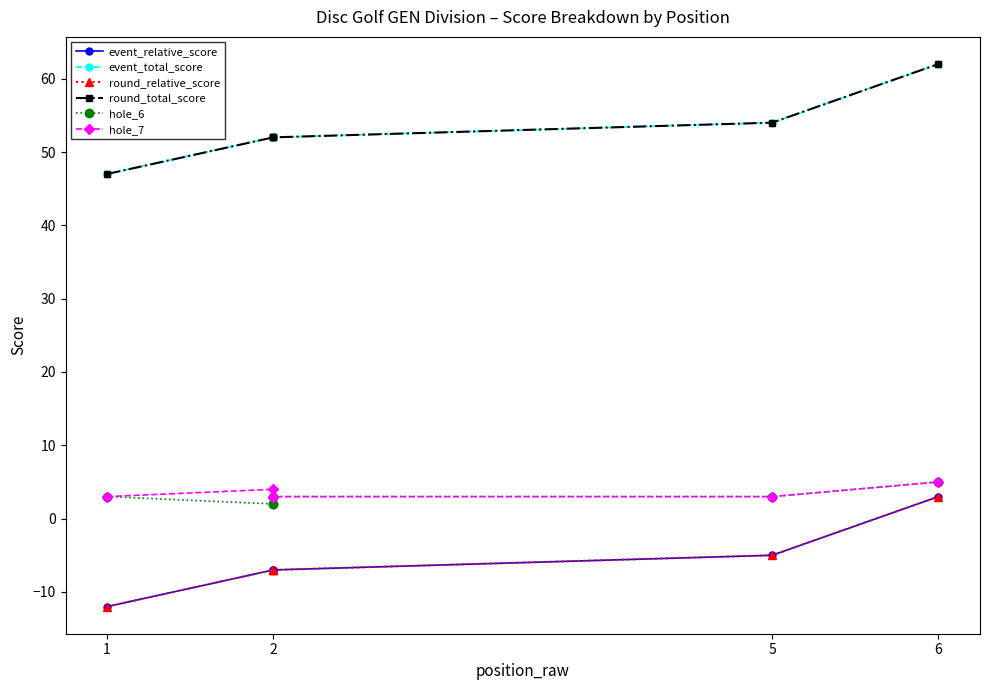

What is the label of the 5th point from the right?

2